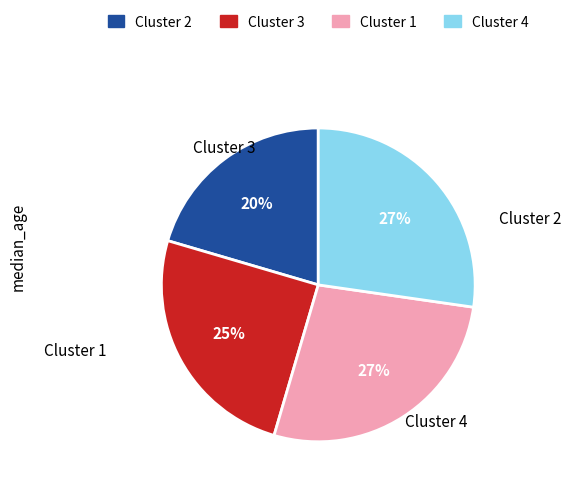

How many slices are in this pie chart?

4